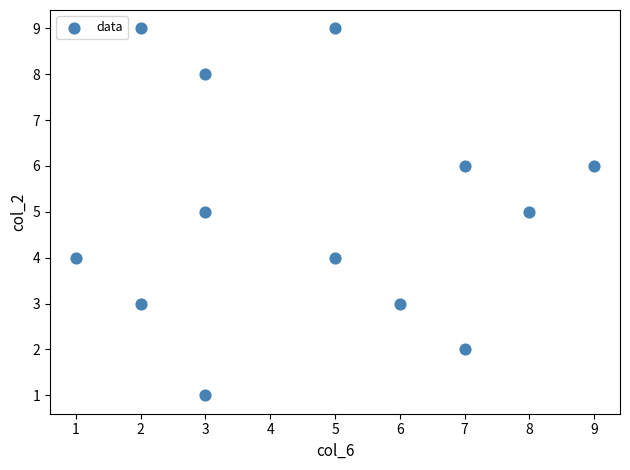

What is the range of X values (max minus min)?

8